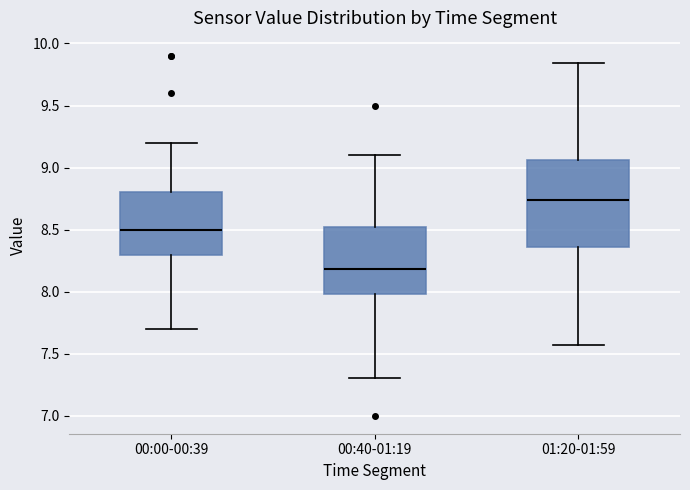

Reading left to right, transcribe this box plot: for each box, give where its median line is, the range the box spans, and where its two whiskers end, as read against the y-axis. The values are not printed on the chart, so give them approximately, as read against the axis.

00:00-00:39: median 8.50, box 8.30 to 8.80, whiskers 7.70 to 9.20
00:40-01:19: median 8.20, box 8.00 to 8.50, whiskers 7.30 to 9.10
01:20-01:59: median 8.75, box 8.35 to 9.05, whiskers 7.55 to 9.85